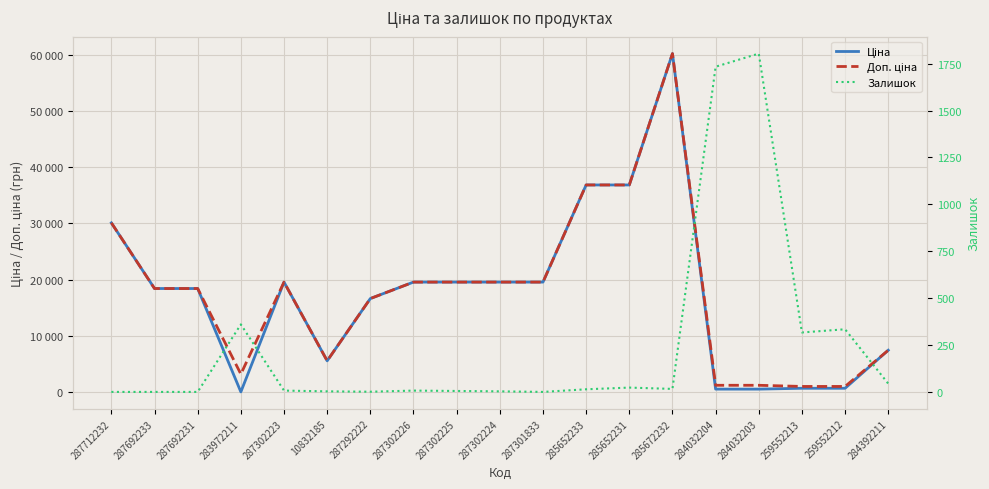

Which series changed the most between 287712232 and 10832185?

Ціна